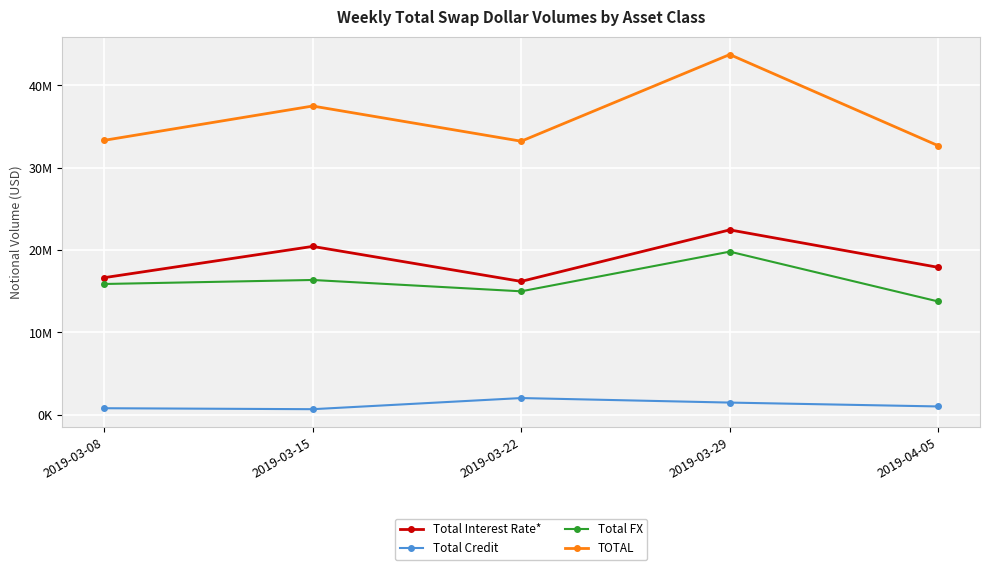

What are all the series names shown in the legend?

Total Interest Rate*, Total Credit, Total FX, TOTAL